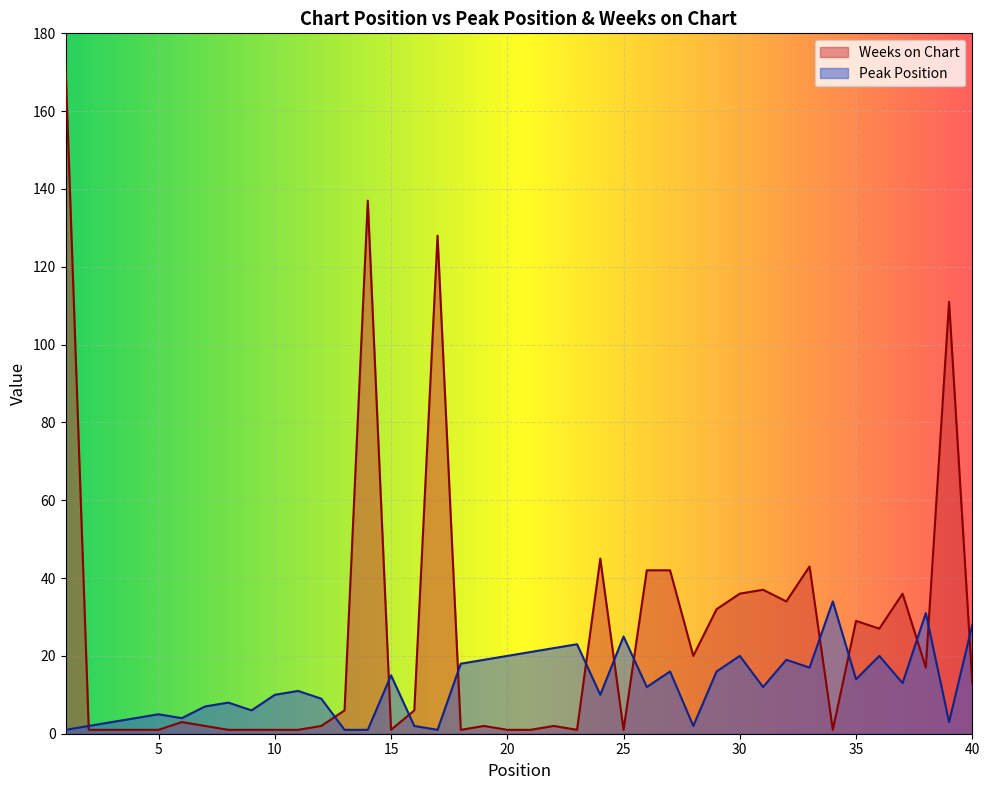

Is the value of Weeks on Chart at 10 greater than the value of Peak Position at 13?

No